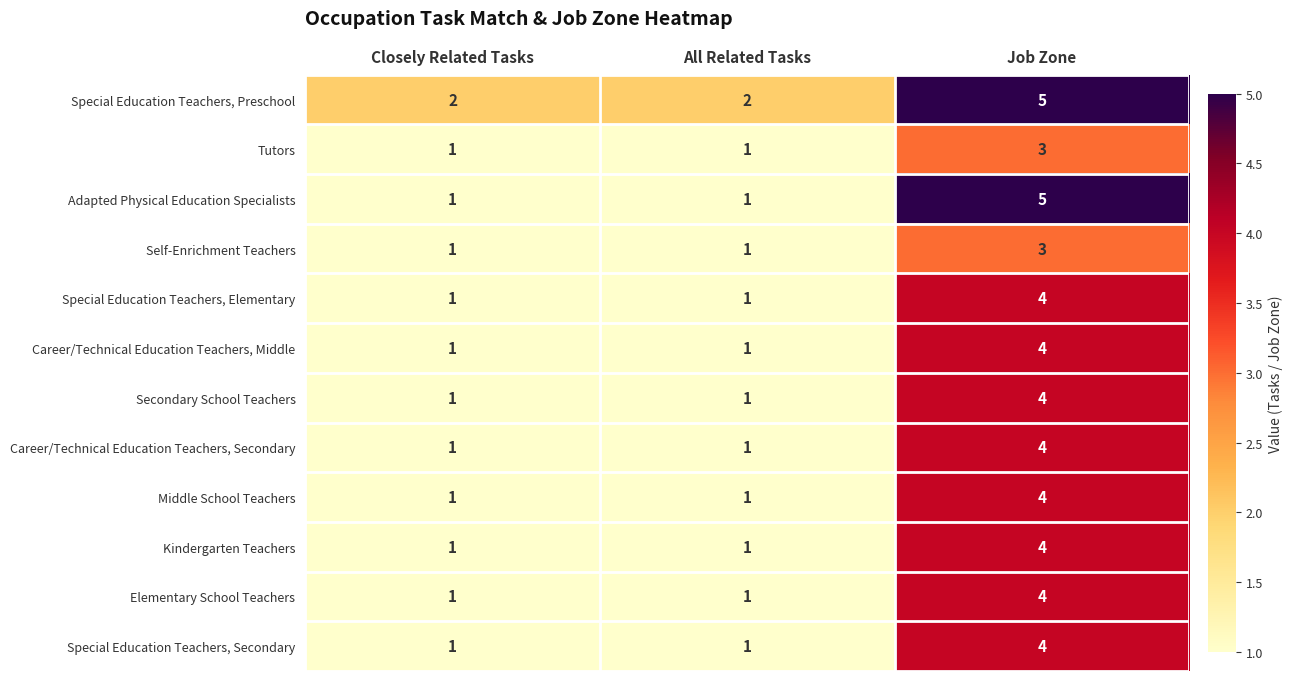

Is it true that Career/Technical Education Teachers, Secondary equals 4 at Job Zone?

True